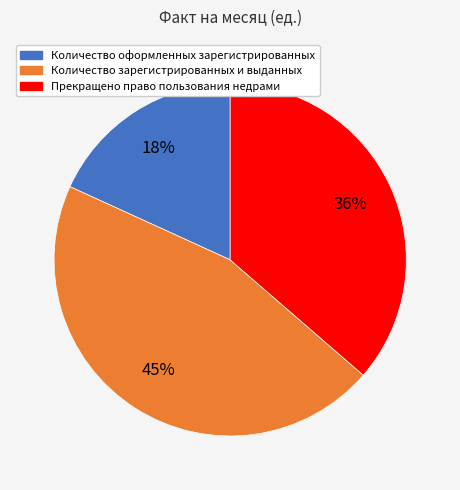

What percentage is the Прекращено право пользования недрами slice, to the nearest percent?

36%